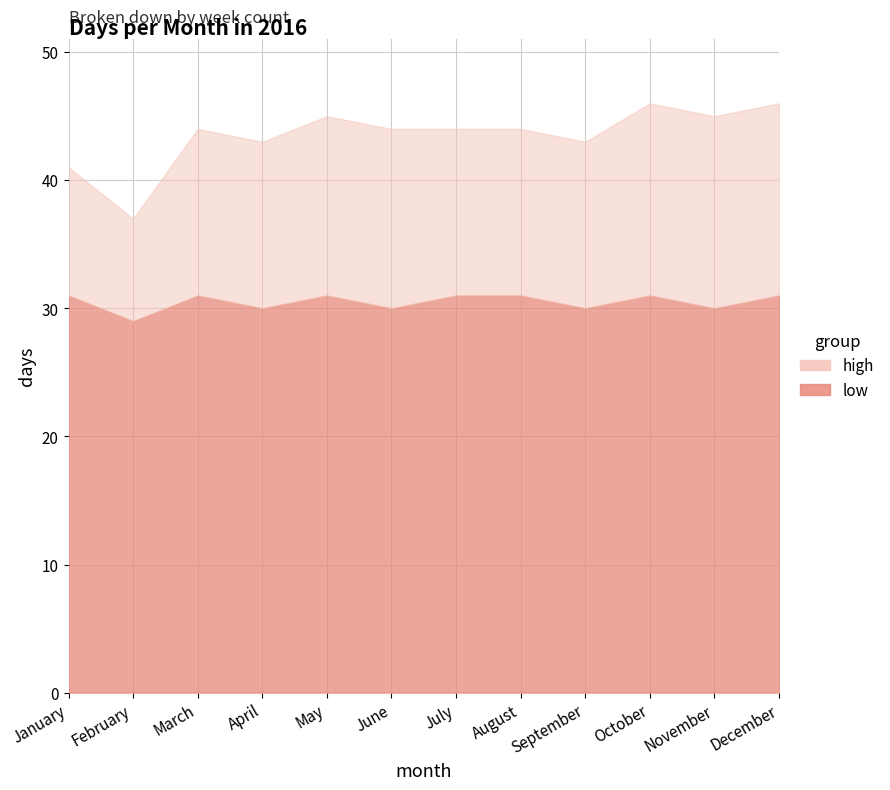

How many interior local valleys does the high series have?

1